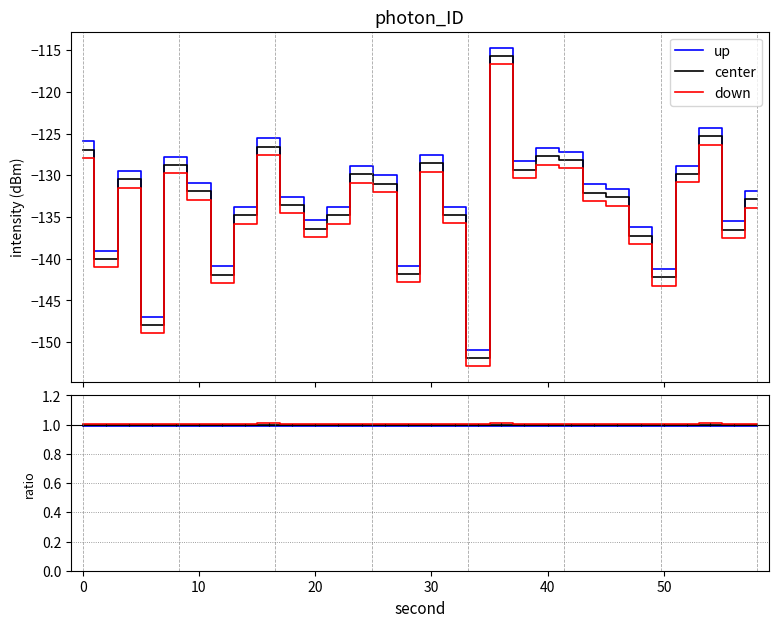

True or false: up and center cross at least once.

False